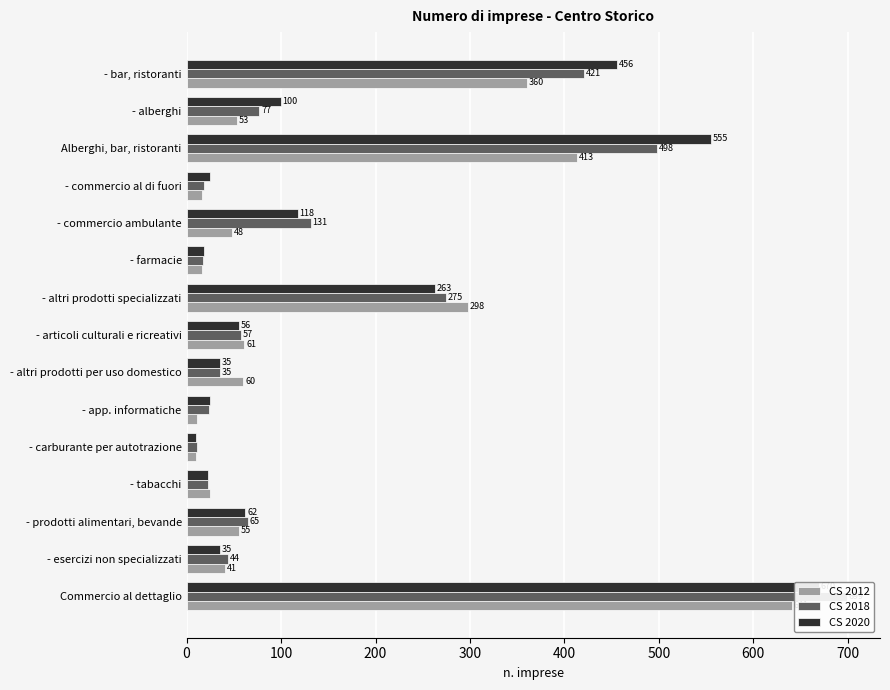

Reading left to right, extract all data points from this chart.

CS 2012: 641.0	41.0	55.0	25.0	10.0	11.0	60.0	61.0	298.0	16.0	48.0	16.0	413.0	53.0	360.0
CS 2018: 699.2	43.5	64.8	22.2	10.7	23.5	35.0	57.1	274.8	17.2	131.5	18.9	498.1	77.1	421.0
CS 2020: 669.6	35.5	62.1	22.8	9.9	24.7	35.2	55.5	263.0	18.2	117.7	25.1	555.0	99.5	455.5